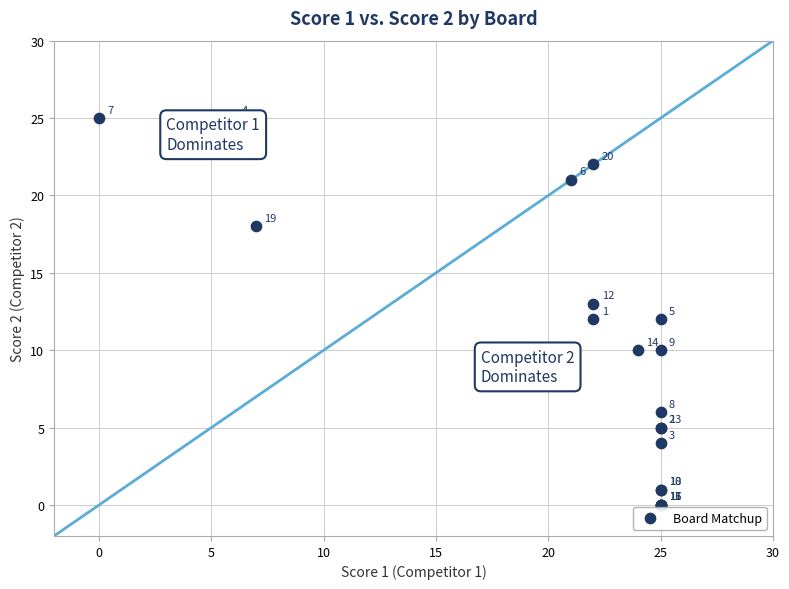

What Y value in the scatter plot is closest to 12?

12